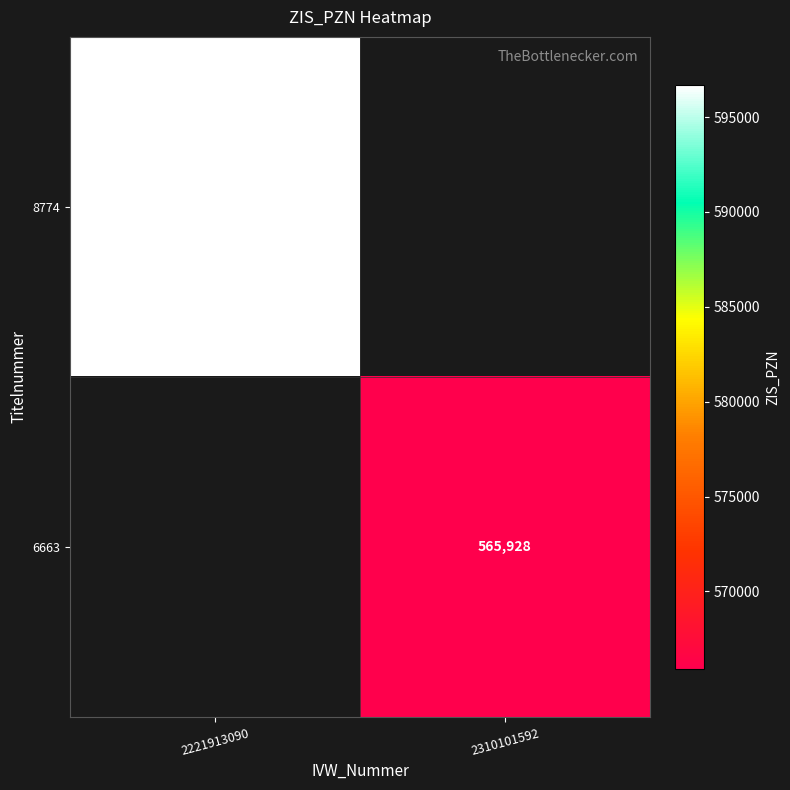

The value of 6663 at 2310101592 is 800122. True or false?

False